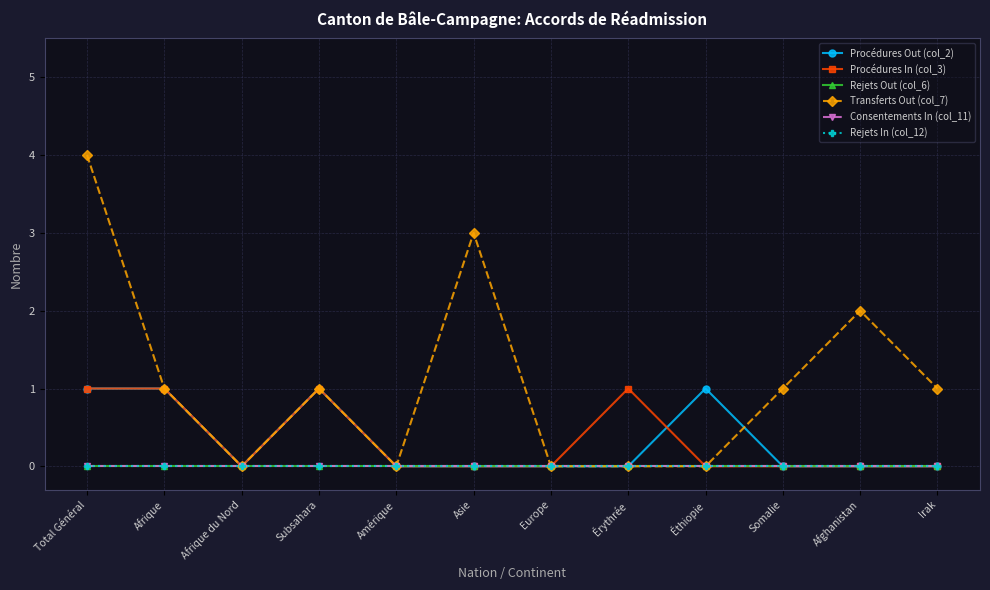

Which series has the largest total across all categories?

Transferts Out (col_7)